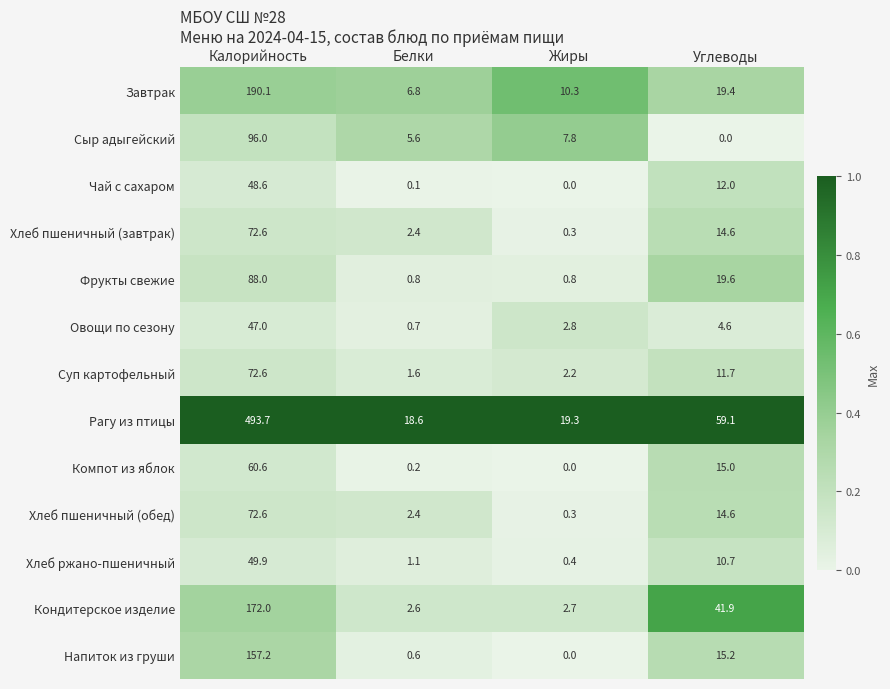

Which series changed the most between Калорийность and Белки?

Рагу из птицы